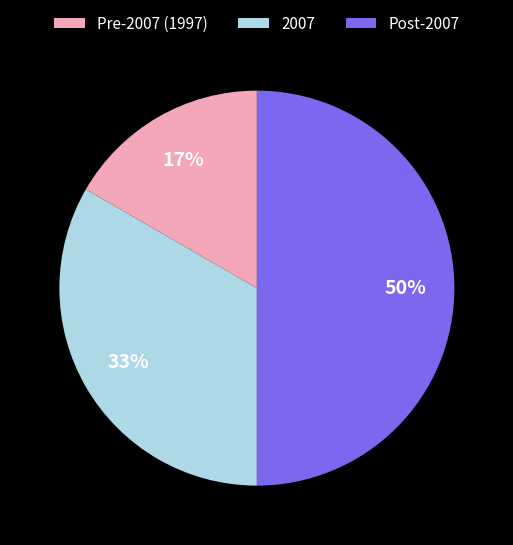

Combined, do Pre-2007 (1997) and Post-2007 account for over 50%?

Yes